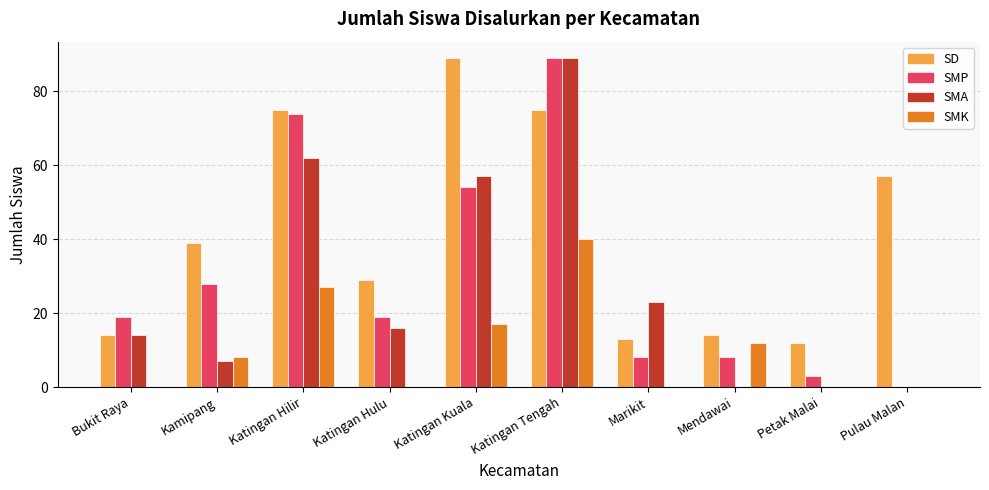

What is the average value of the SMA series?

27